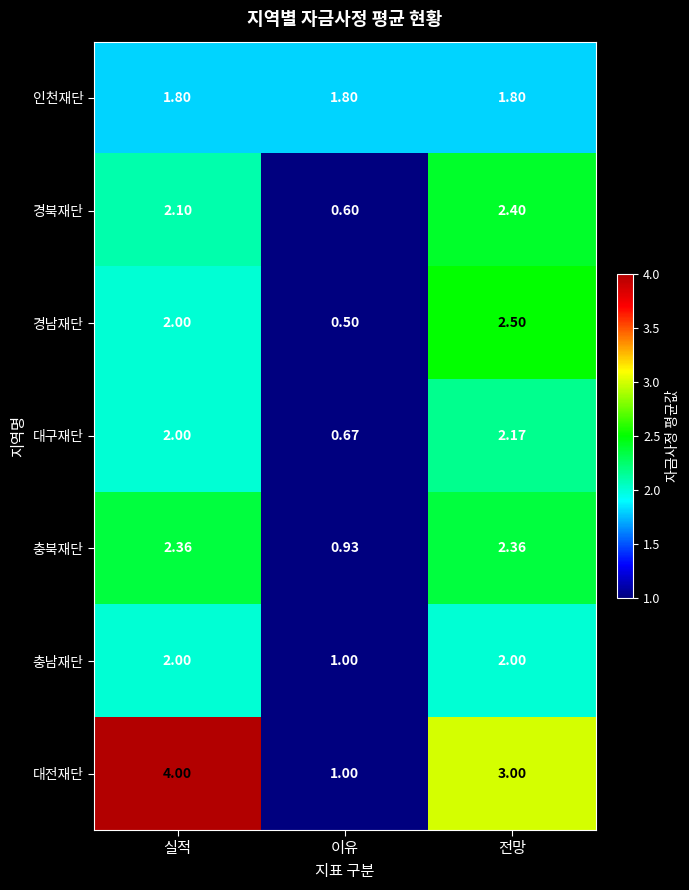

Which series has the largest total across all categories?

대전재단